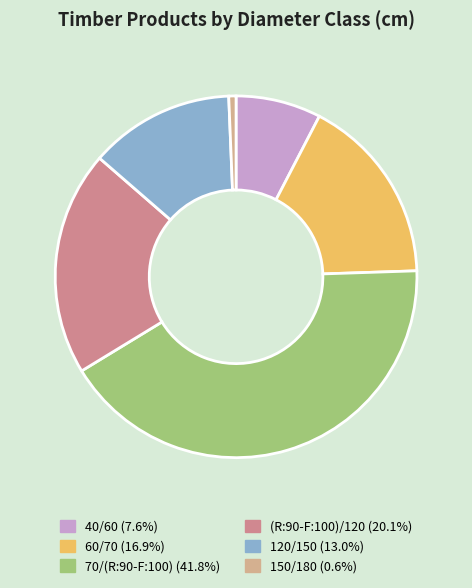

Is the sum of 120/150 and 150/180 greater than half?

No